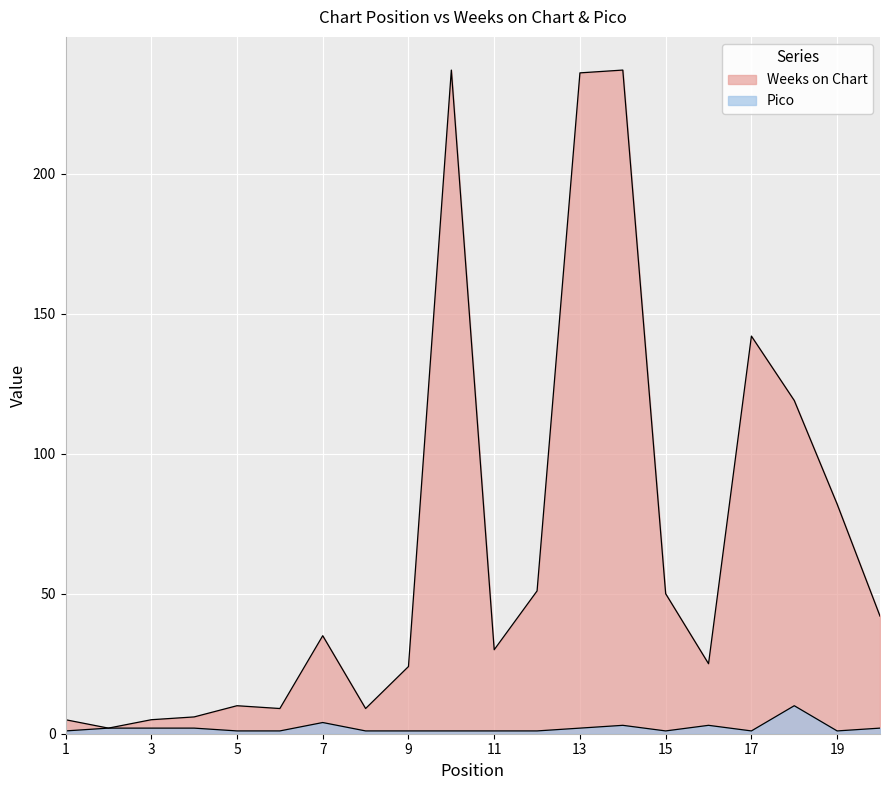

Is it true that Weeks on Chart equals 1 at 2?

False